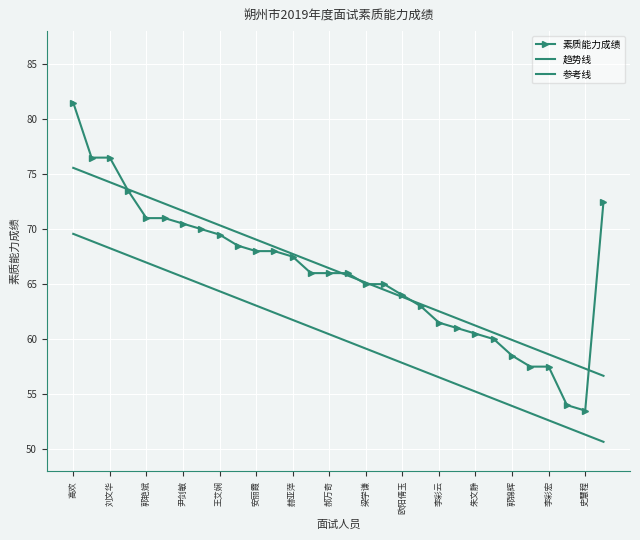

True or false: 素质能力成绩 has more than 0 points higher than both neighbors.

False